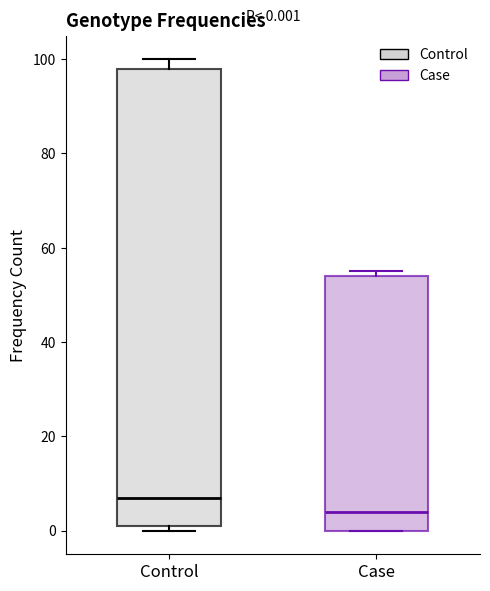

Comparing the boxes themselves (not the whiskers), which one is the tallest?

Control